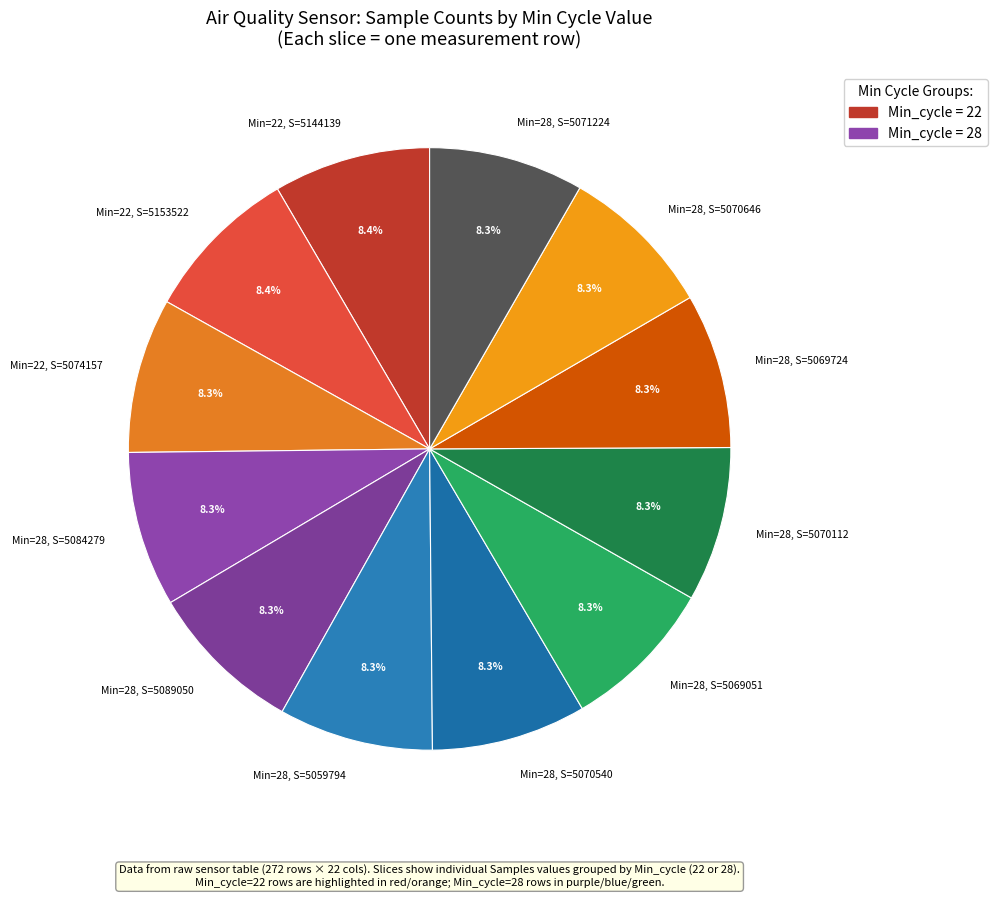

What is the ratio of the value at Min=22, S=5074157 to the value at Min=22, S=5153522?

1.0